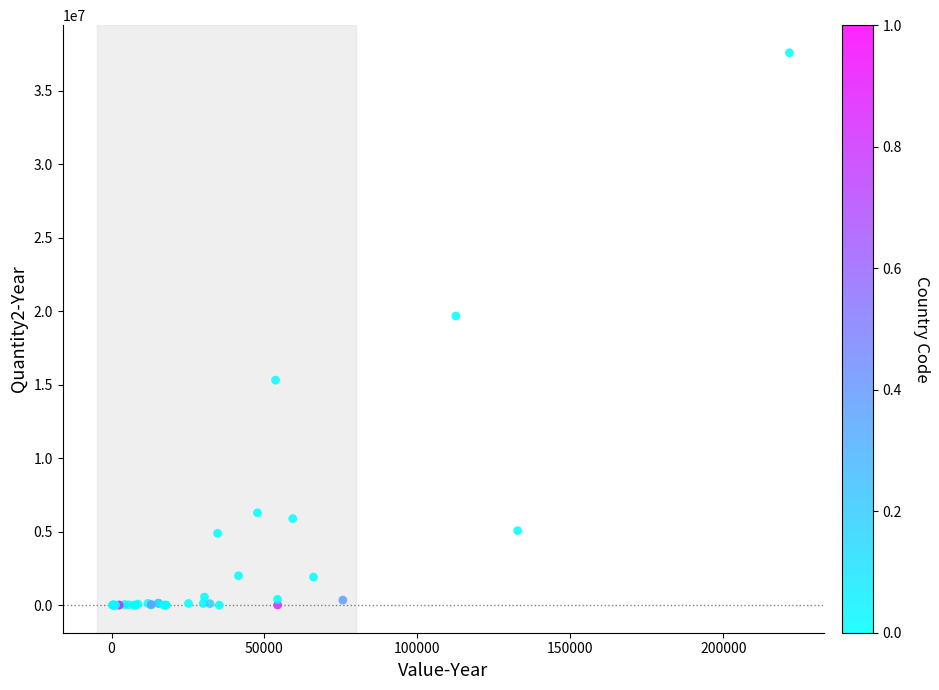

What Y value in the scatter plot is closest to 18798727?

19680306